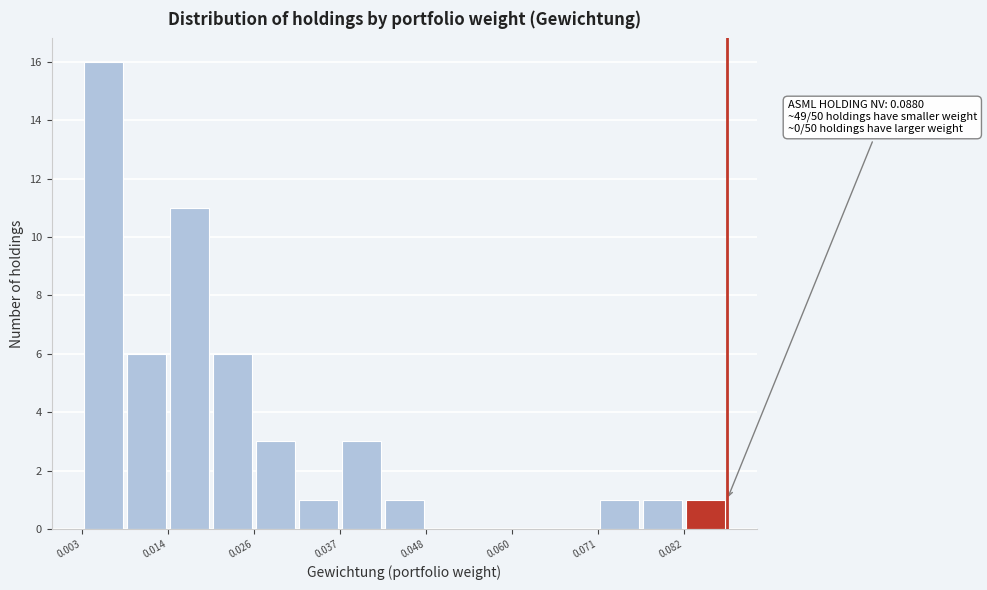

Around what value on the x-axis is the tallest bar? Give the approximate position of its centre, as read against the axis.

0.006